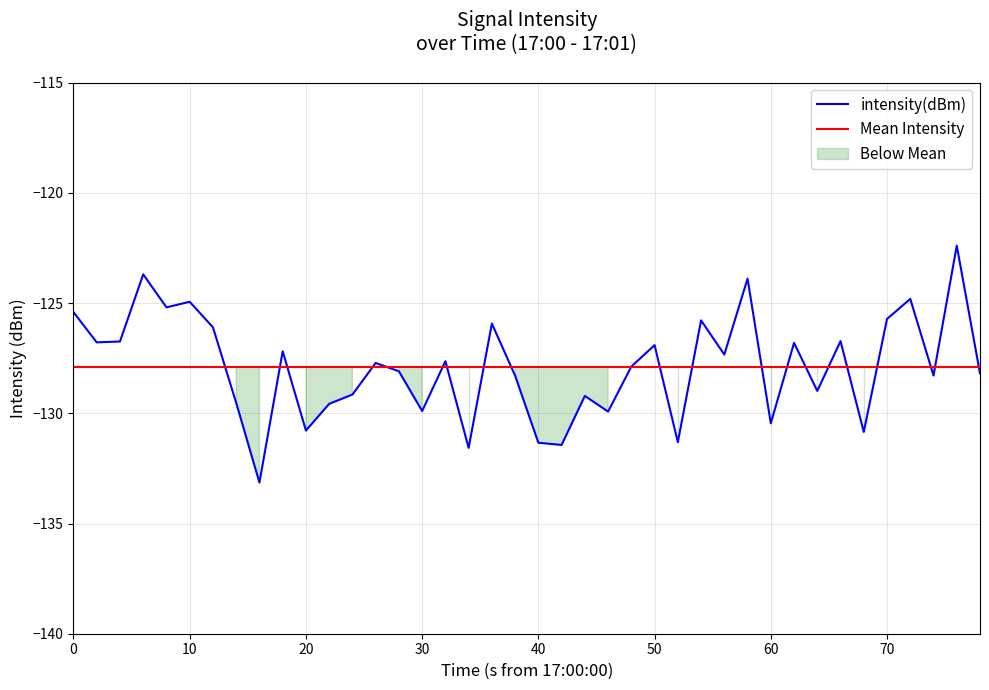

How many interior local peaks (higher than both neighbors) does the data have?

14